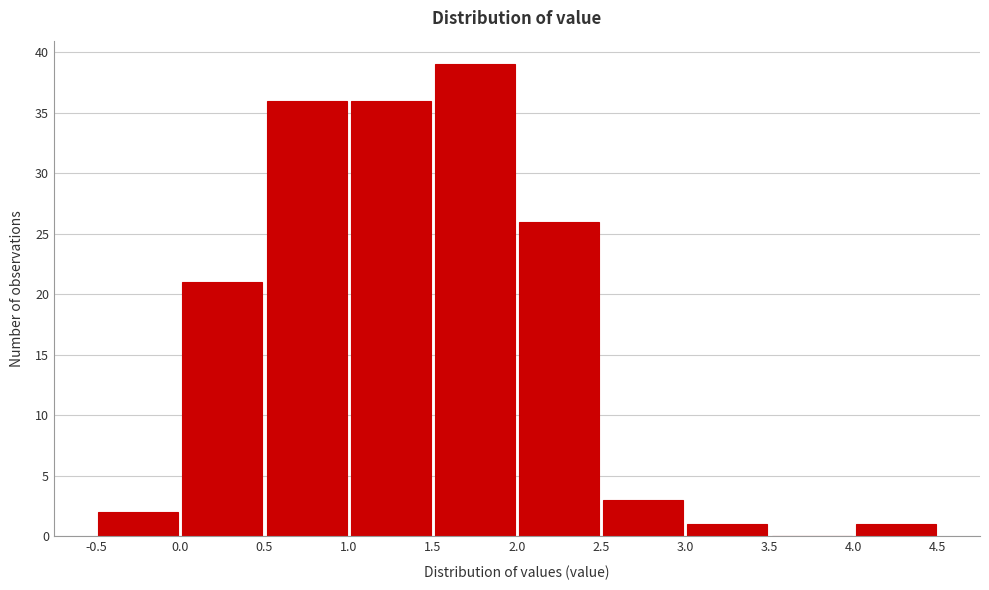

Reading left to right, transcribe this chart: for each bar, give the range it covers on the x-axis and its height. The values are not printed on the chart, so give them approximately, as read against the axis.

-0.5 to 0.0: 2
0.0 to 0.5: 21
0.5 to 1.0: 36
1.0 to 1.5: 36
1.5 to 2.0: 39
2.0 to 2.5: 26
2.5 to 3.0: 3
3.0 to 3.5: 1
3.5 to 4.0: 0
4.0 to 4.5: 1